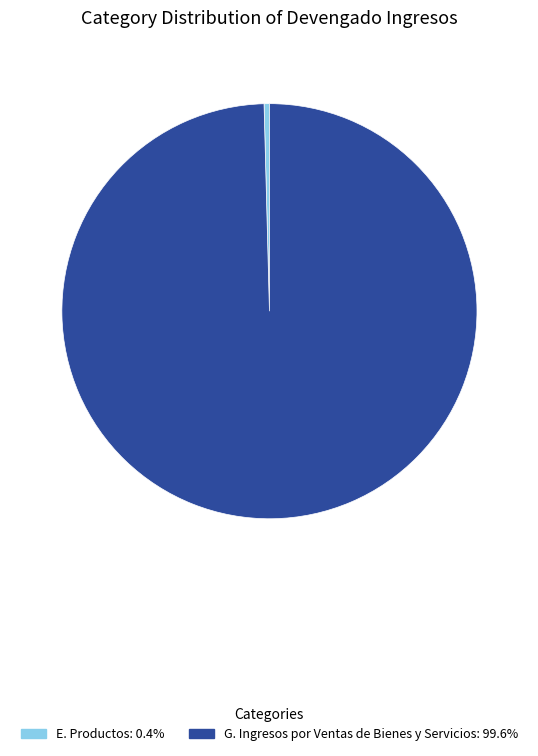

Is there any slice that represents more than half of the pie?

Yes